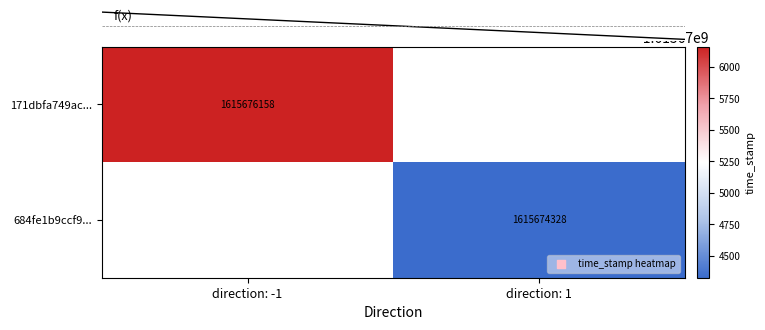

The 171dbfa749ac... series shows 2505281923.9 at direction: -1. True or false?

False